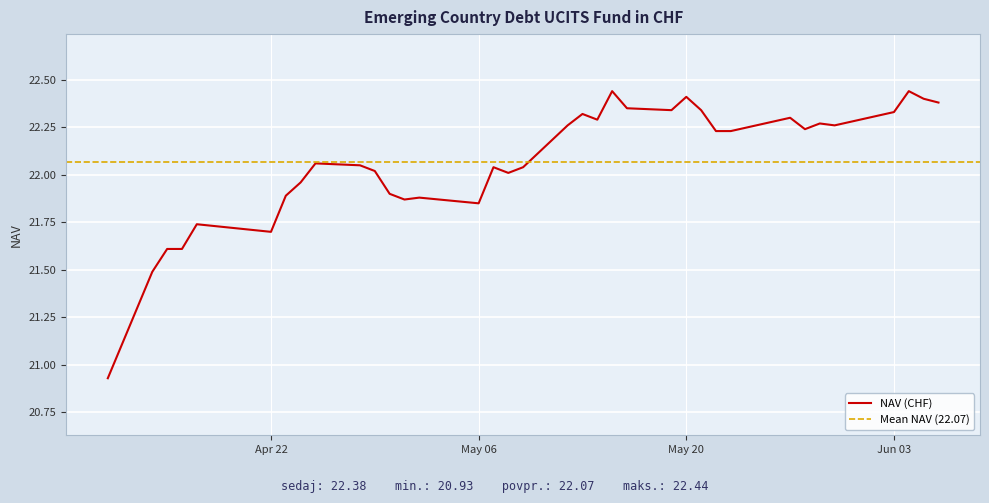

What is the difference between the values at May 20 and Jun 03?

0.1